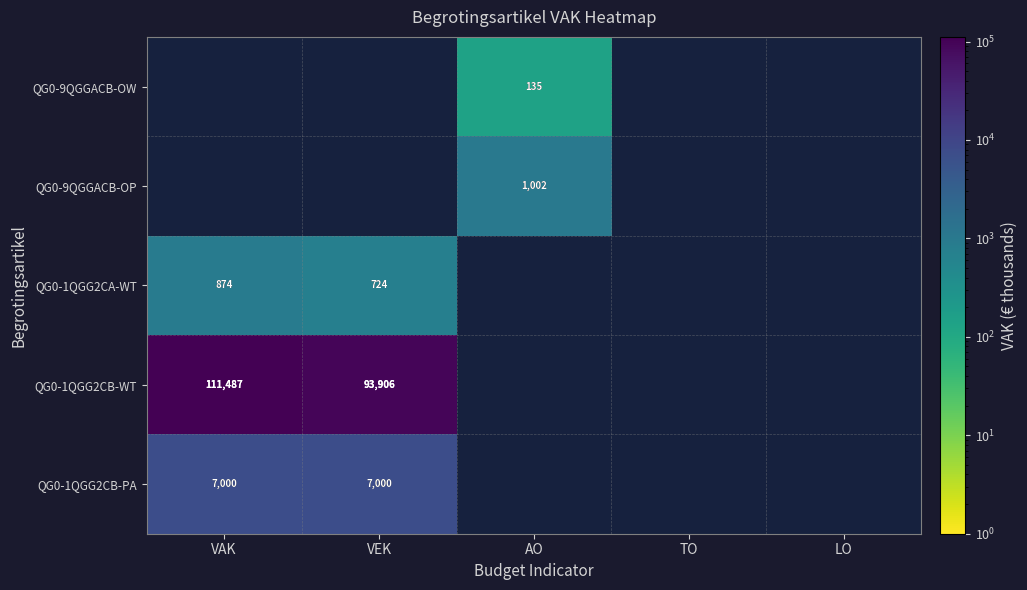

The value of QG0-1QGG2CA-WT at VEK is 381. True or false?

False